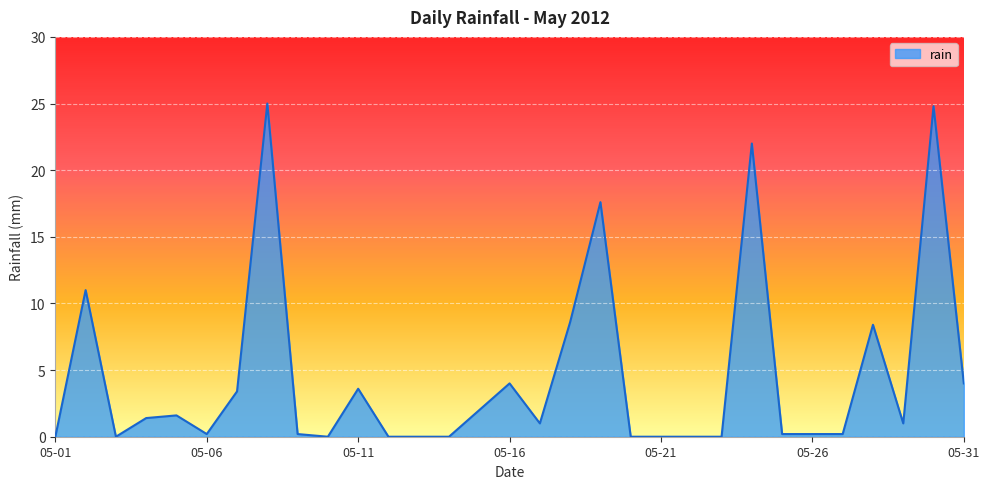

What is the greatest value displayed?

25.0